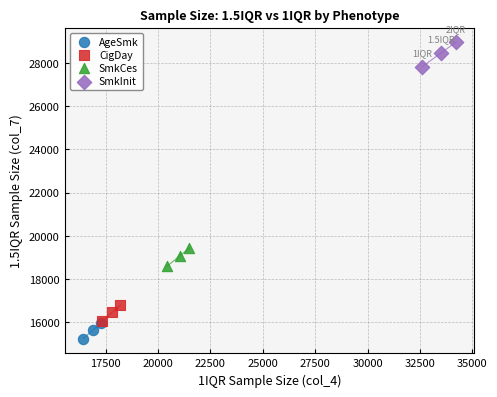

Which series has the widest spread of Y values?

SmkInit